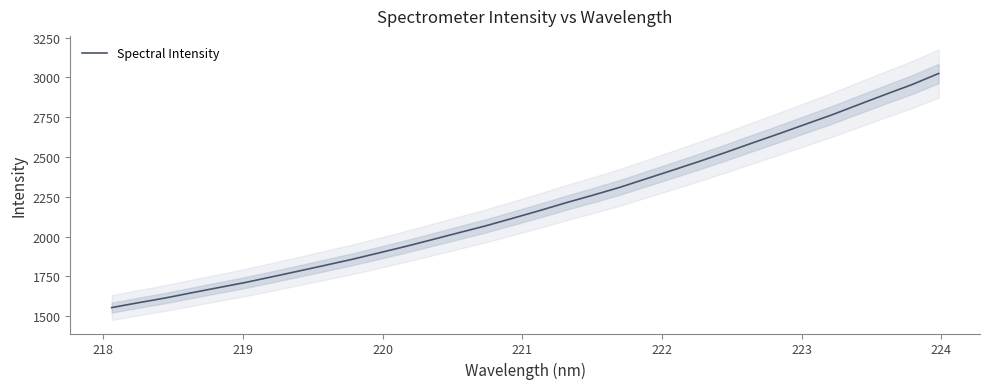

How many series are shown in this chart?

1